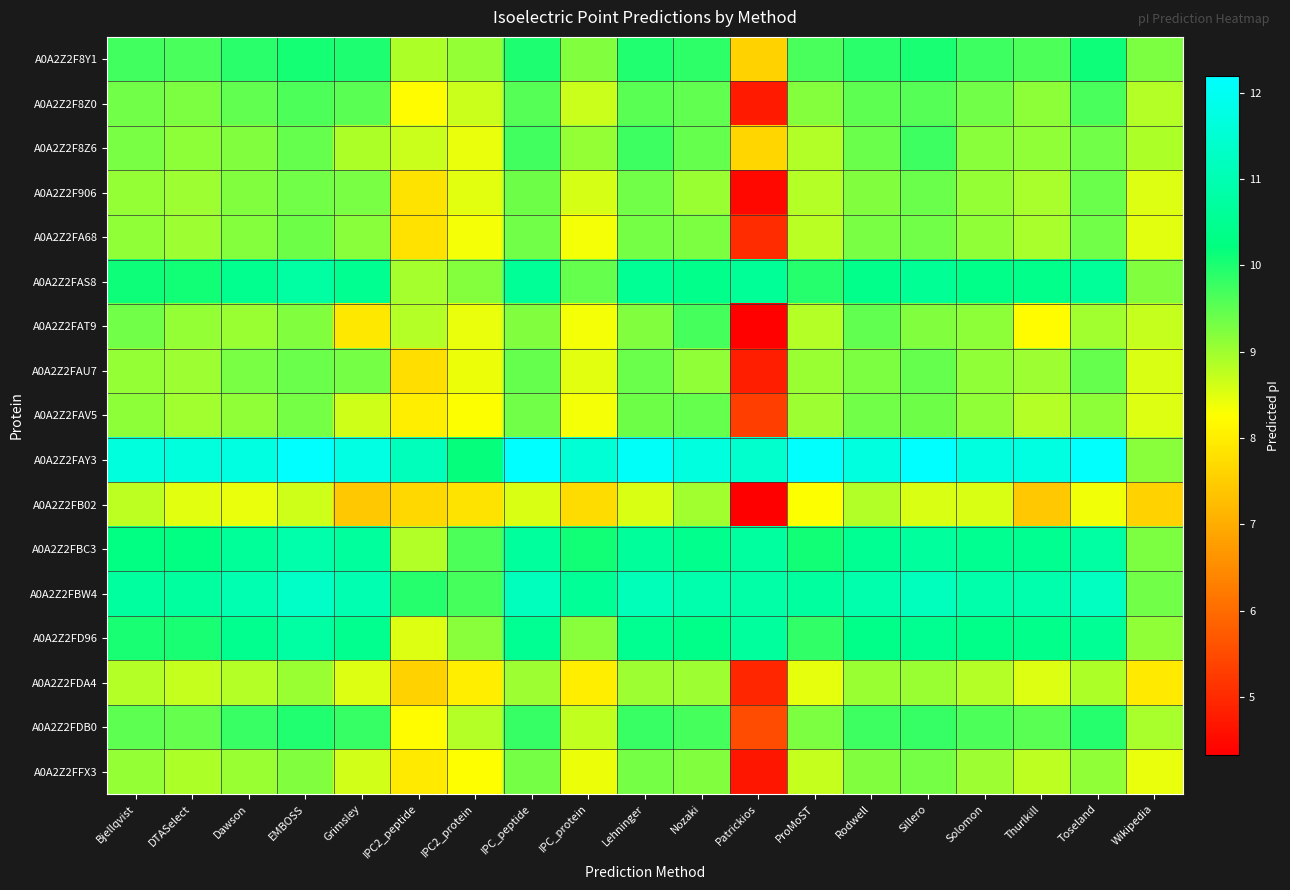

Reading left to right, transcribe all the data shown in this chart.

A0A2Z2F8Y1: Bjellqvist=9.7	DTASelect=9.6	Dawson=9.9	EMBOSS=10.1	Grimsley=10.0	IPC2_peptide=8.9	IPC2_protein=9.1	IPC_peptide=10.0	IPC_protein=9.2	Lehninger=10.0	Nozaki=9.9	Patrickios=7.6	ProMoST=9.6	Rodwell=9.9	Sillero=10.0	Solomon=9.8	Thurlkill=9.6	Toseland=10.1	Wikipedia=9.2
A0A2Z2F8Z0: Bjellqvist=9.4	DTASelect=9.3	Dawson=9.5	EMBOSS=9.6	Grimsley=9.5	IPC2_peptide=8.2	IPC2_protein=8.7	IPC_peptide=9.6	IPC_protein=8.7	Lehninger=9.5	Nozaki=9.5	Patrickios=4.7	ProMoST=9.2	Rodwell=9.5	Sillero=9.6	Solomon=9.4	Thurlkill=9.2	Toseland=9.7	Wikipedia=8.8
A0A2Z2F8Z6: Bjellqvist=9.3	DTASelect=9.1	Dawson=9.2	EMBOSS=9.4	Grimsley=8.9	IPC2_peptide=8.7	IPC2_protein=8.4	IPC_peptide=9.7	IPC_protein=9.1	Lehninger=9.7	Nozaki=9.5	Patrickios=7.6	ProMoST=8.9	Rodwell=9.4	Sillero=9.7	Solomon=9.2	Thurlkill=9.1	Toseland=9.3	Wikipedia=8.9
A0A2Z2F906: Bjellqvist=9.1	DTASelect=9.0	Dawson=9.2	EMBOSS=9.3	Grimsley=9.3	IPC2_peptide=7.8	IPC2_protein=8.5	IPC_peptide=9.4	IPC_protein=8.6	Lehninger=9.4	Nozaki=9.0	Patrickios=4.5	ProMoST=8.8	Rodwell=9.2	Sillero=9.4	Solomon=9.1	Thurlkill=8.9	Toseland=9.4	Wikipedia=8.5
A0A2Z2FA68: Bjellqvist=9.1	DTASelect=9.0	Dawson=9.2	EMBOSS=9.4	Grimsley=9.2	IPC2_peptide=7.8	IPC2_protein=8.3	IPC_peptide=9.4	IPC_protein=8.3	Lehninger=9.3	Nozaki=9.3	Patrickios=5.0	ProMoST=8.8	Rodwell=9.3	Sillero=9.4	Solomon=9.1	Thurlkill=8.9	Toseland=9.3	Wikipedia=8.5
A0A2Z2FAS8: Bjellqvist=10.1	DTASelect=10.1	Dawson=10.5	EMBOSS=10.8	Grimsley=10.5	IPC2_peptide=9.0	IPC2_protein=9.2	IPC_peptide=10.6	IPC_protein=9.4	Lehninger=10.5	Nozaki=10.4	Patrickios=10.6	ProMoST=9.9	Rodwell=10.4	Sillero=10.6	Solomon=10.4	Thurlkill=10.4	Toseland=10.6	Wikipedia=9.2
A0A2Z2FAT9: Bjellqvist=9.4	DTASelect=9.1	Dawson=9.0	EMBOSS=9.2	Grimsley=7.9	IPC2_peptide=8.8	IPC2_protein=8.4	IPC_peptide=9.2	IPC_protein=8.3	Lehninger=9.2	Nozaki=9.7	Patrickios=4.4	ProMoST=8.8	Rodwell=9.5	Sillero=9.2	Solomon=9.2	Thurlkill=8.2	Toseland=9.0	Wikipedia=8.7
A0A2Z2FAU7: Bjellqvist=9.1	DTASelect=9.0	Dawson=9.3	EMBOSS=9.4	Grimsley=9.3	IPC2_peptide=7.7	IPC2_protein=8.4	IPC_peptide=9.4	IPC_protein=8.5	Lehninger=9.4	Nozaki=9.1	Patrickios=4.8	ProMoST=9.0	Rodwell=9.3	Sillero=9.4	Solomon=9.1	Thurlkill=9.0	Toseland=9.4	Wikipedia=8.5
A0A2Z2FAV5: Bjellqvist=9.2	DTASelect=9.0	Dawson=9.1	EMBOSS=9.3	Grimsley=8.7	IPC2_peptide=8.0	IPC2_protein=8.3	IPC_peptide=9.4	IPC_protein=8.3	Lehninger=9.4	Nozaki=9.4	Patrickios=5.3	ProMoST=9.0	Rodwell=9.3	Sillero=9.4	Solomon=9.1	Thurlkill=8.8	Toseland=9.1	Wikipedia=8.5
A0A2Z2FAY3: Bjellqvist=11.7	DTASelect=11.7	Dawson=11.7	EMBOSS=12.2	Grimsley=11.8	IPC2_peptide=11.1	IPC2_protein=10.2	IPC_peptide=12.2	IPC_protein=11.5	Lehninger=12.1	Nozaki=11.7	Patrickios=11.4	ProMoST=12.1	Rodwell=11.7	Sillero=12.2	Solomon=11.7	Thurlkill=11.7	Toseland=12.1	Wikipedia=9.2
A0A2Z2FB02: Bjellqvist=8.8	DTASelect=8.5	Dawson=8.4	EMBOSS=8.7	Grimsley=7.4	IPC2_peptide=7.7	IPC2_protein=7.8	IPC_peptide=8.6	IPC_protein=7.7	Lehninger=8.6	Nozaki=9.0	Patrickios=4.3	ProMoST=8.3	Rodwell=8.9	Sillero=8.6	Solomon=8.6	Thurlkill=7.4	Toseland=8.4	Wikipedia=7.6
A0A2Z2FBC3: Bjellqvist=10.3	DTASelect=10.3	Dawson=10.6	EMBOSS=10.9	Grimsley=10.7	IPC2_peptide=8.9	IPC2_protein=9.6	IPC_peptide=10.7	IPC_protein=10.1	Lehninger=10.6	Nozaki=10.4	Patrickios=10.7	ProMoST=10.1	Rodwell=10.5	Sillero=10.7	Solomon=10.5	Thurlkill=10.5	Toseland=10.8	Wikipedia=9.3
A0A2Z2FBW4: Bjellqvist=10.7	DTASelect=10.7	Dawson=11.0	EMBOSS=11.3	Grimsley=11.0	IPC2_peptide=9.9	IPC2_protein=9.7	IPC_peptide=11.2	IPC_protein=10.6	Lehninger=11.1	Nozaki=10.9	Patrickios=10.8	ProMoST=10.7	Rodwell=10.9	Sillero=11.2	Solomon=10.9	Thurlkill=10.9	Toseland=11.2	Wikipedia=9.3
A0A2Z2FD96: Bjellqvist=10.0	DTASelect=10.0	Dawson=10.5	EMBOSS=10.8	Grimsley=10.5	IPC2_peptide=8.5	IPC2_protein=9.2	IPC_peptide=10.5	IPC_protein=9.2	Lehninger=10.5	Nozaki=10.4	Patrickios=10.7	ProMoST=9.8	Rodwell=10.4	Sillero=10.5	Solomon=10.4	Thurlkill=10.4	Toseland=10.5	Wikipedia=9.1
A0A2Z2FDA4: Bjellqvist=8.8	DTASelect=8.7	Dawson=8.8	EMBOSS=9.0	Grimsley=8.5	IPC2_peptide=7.6	IPC2_protein=8.0	IPC_peptide=9.0	IPC_protein=8.0	Lehninger=9.0	Nozaki=9.0	Patrickios=4.9	ProMoST=8.5	Rodwell=9.0	Sillero=9.0	Solomon=8.8	Thurlkill=8.5	Toseland=8.9	Wikipedia=8.0
A0A2Z2FDB0: Bjellqvist=9.5	DTASelect=9.5	Dawson=9.8	EMBOSS=10.0	Grimsley=9.8	IPC2_peptide=8.2	IPC2_protein=8.8	IPC_peptide=9.8	IPC_protein=8.7	Lehninger=9.8	Nozaki=9.7	Patrickios=5.5	ProMoST=9.3	Rodwell=9.7	Sillero=9.8	Solomon=9.6	Thurlkill=9.5	Toseland=9.9	Wikipedia=8.9
A0A2Z2FFX3: Bjellqvist=9.1	DTASelect=8.9	Dawson=9.0	EMBOSS=9.2	Grimsley=8.6	IPC2_peptide=8.0	IPC2_protein=8.3	IPC_peptide=9.3	IPC_protein=8.4	Lehninger=9.3	Nozaki=9.2	Patrickios=4.7	ProMoST=8.7	Rodwell=9.2	Sillero=9.3	Solomon=9.0	Thurlkill=8.8	Toseland=9.1	Wikipedia=8.4